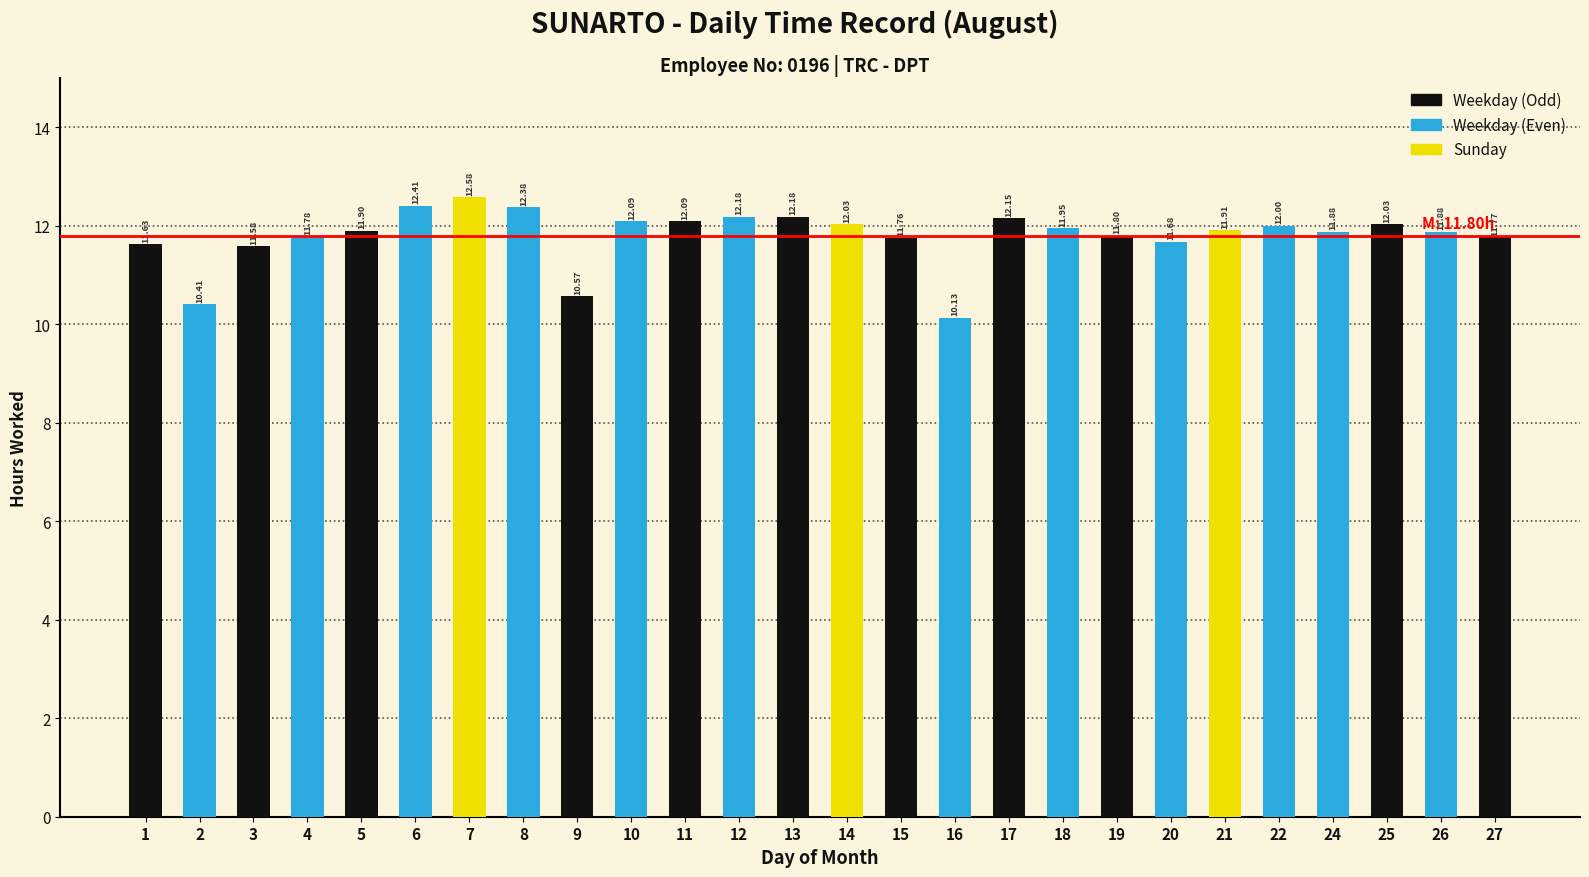

What value does the data have at 5?

11.9